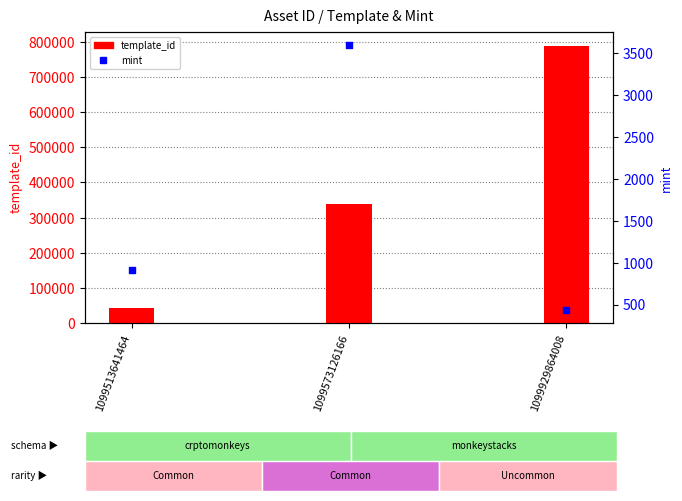

What is the total value across all series at 1099929864008?

789302